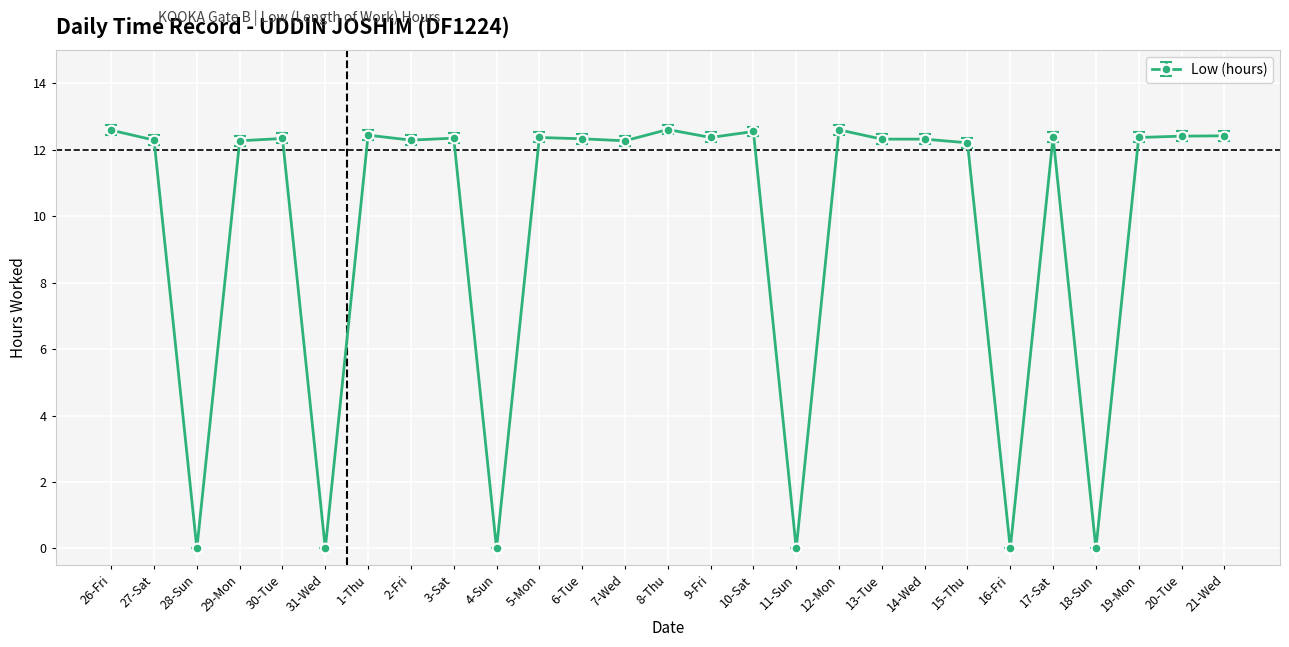

Is this an area chart (filled region under the line)?

No